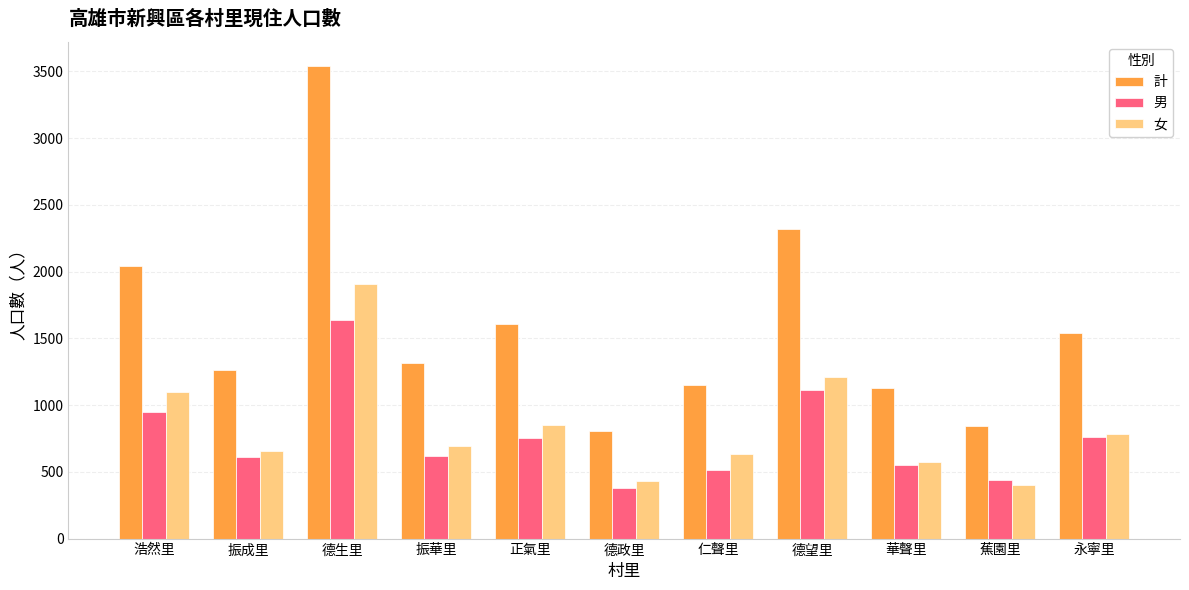

Which series changed the most between 正氣里 and 德政里?

計